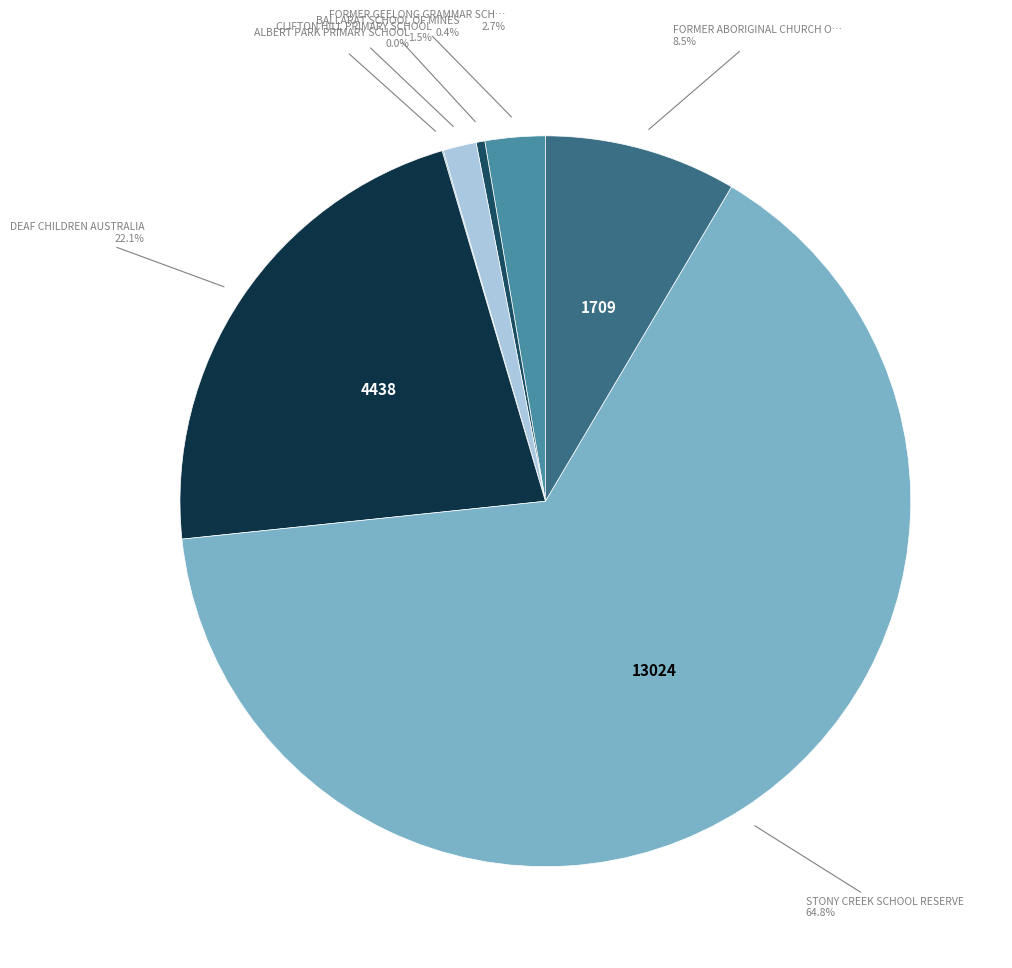

Which category has the smallest portion of the pie?

ALBERT PARK PRIMARY SCHOOL